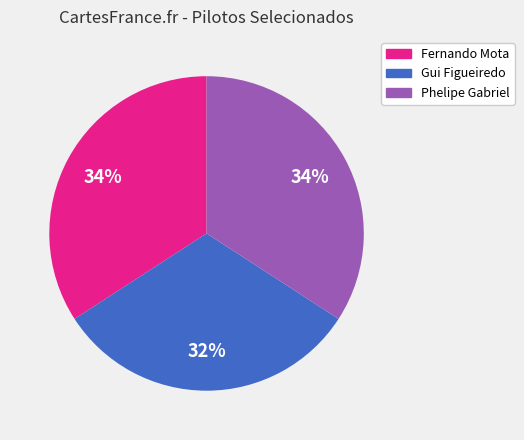

To the nearest percent, what is the difference between the largest and smallest slice percentages?

2%